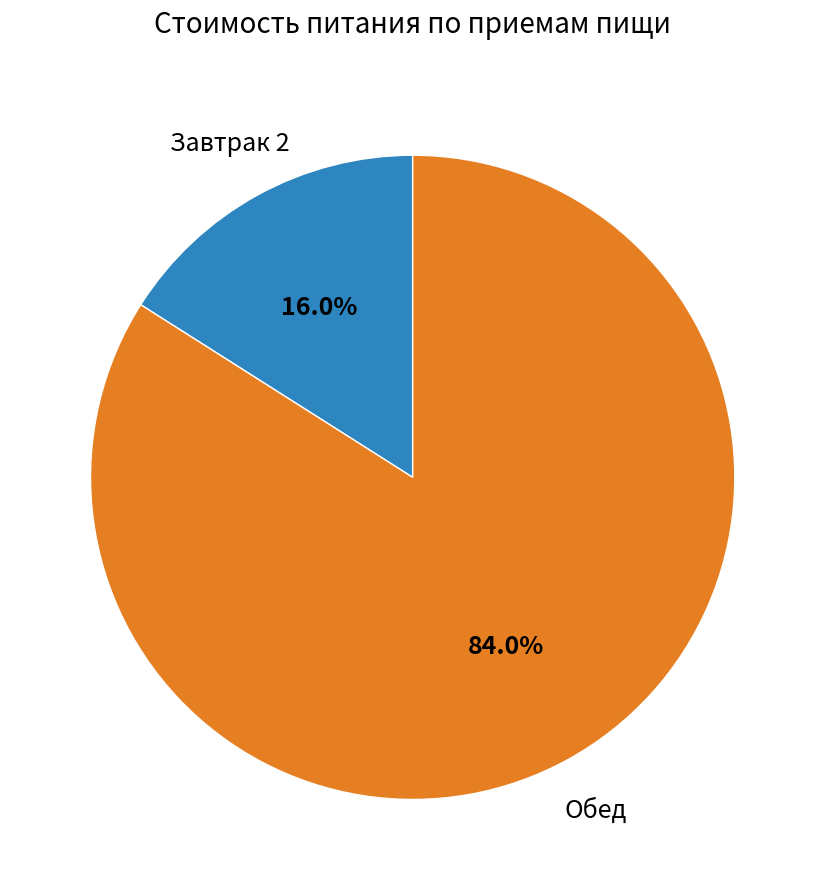

Is there a majority slice in this chart?

Yes